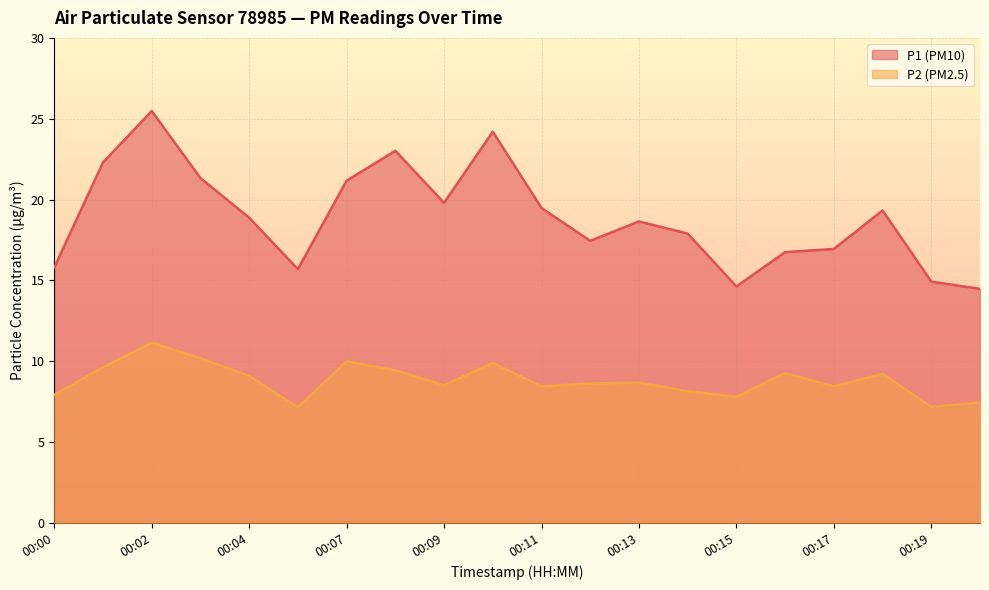

Reading left to right, list all the values displayed in this chart.

P1: 15.8	22.3	25.5	21.3	18.9	15.7	21.2	23.0	19.8	24.2	19.5	17.4	18.6	17.9	14.6	16.8	16.9	19.3	14.9	14.5
P2: 7.9	9.6	11.2	10.2	9.1	7.2	10.0	9.4	8.5	9.9	8.4	8.6	8.7	8.2	7.8	9.3	8.4	9.2	7.2	7.5